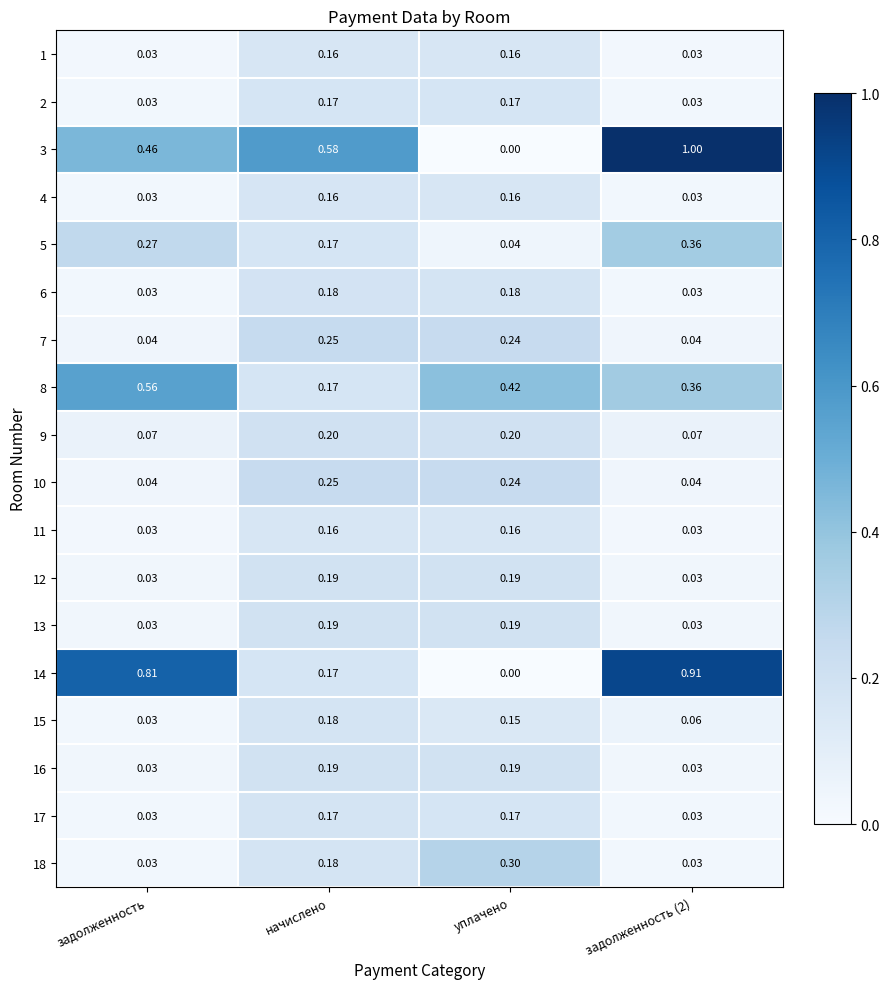

Which label corresponds to the smallest value in the chart?

уплачено